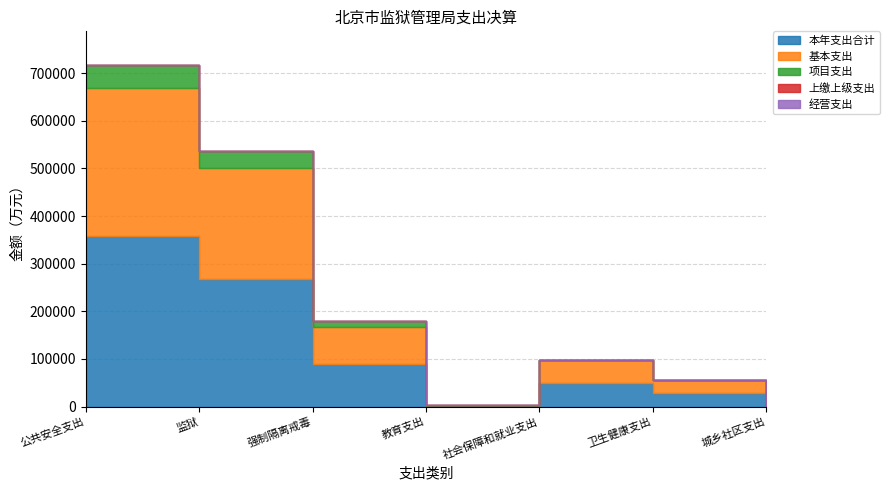

Is it true that 本年支出合计 equals 28397.1 at 卫生健康支出?

True